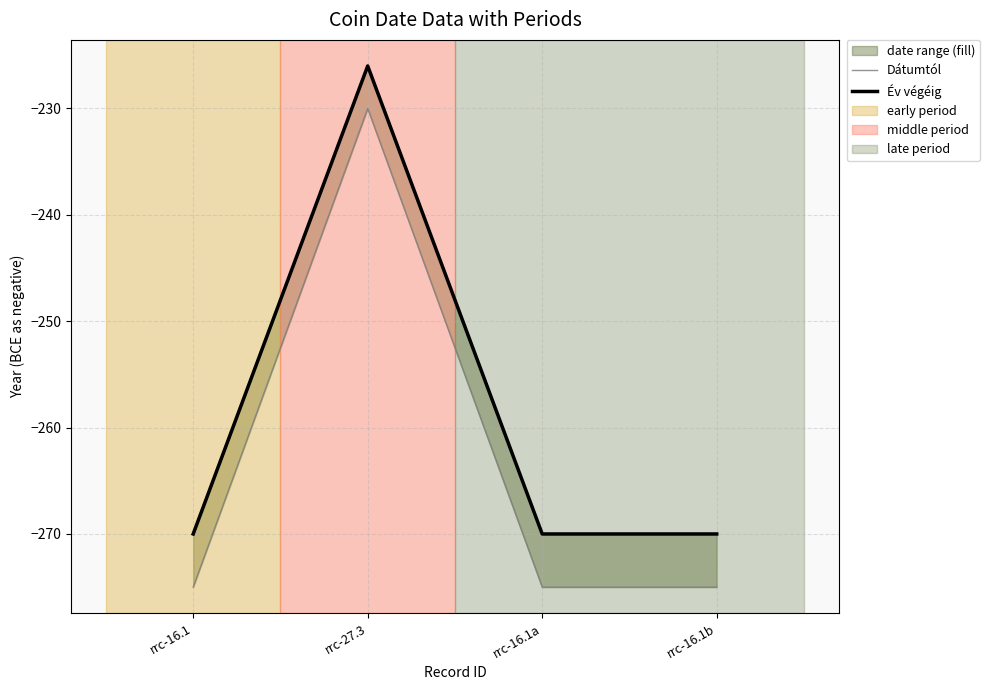

What is the average value of the Dátumtól series?

-264